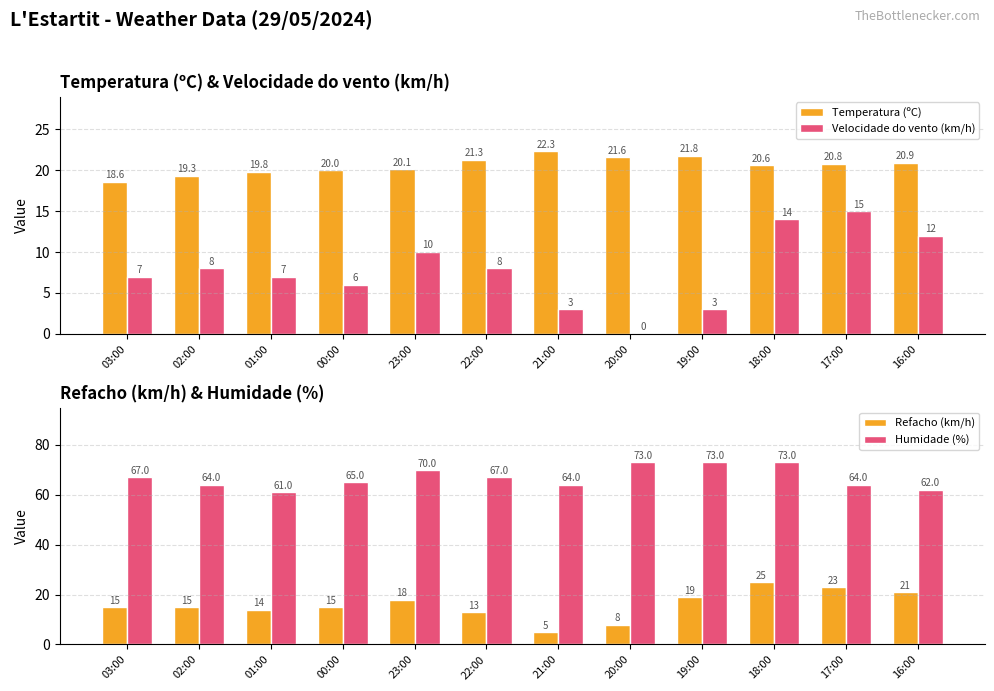

How many data points in Humidade (%) are above 67?

4